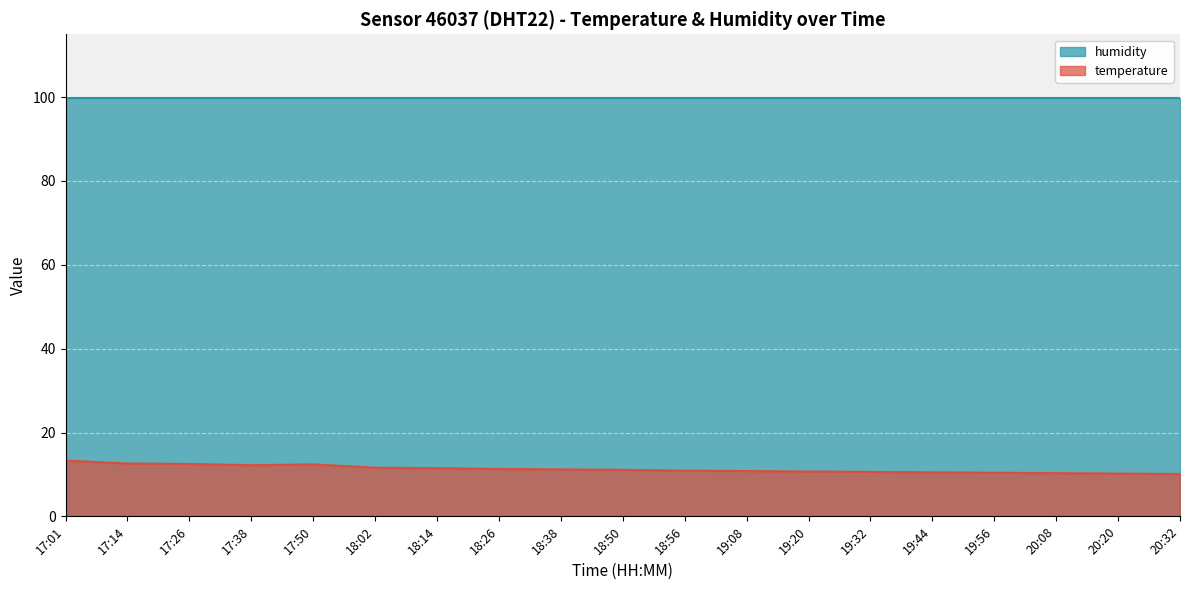

True or false: temperature and humidity cross at least once.

False